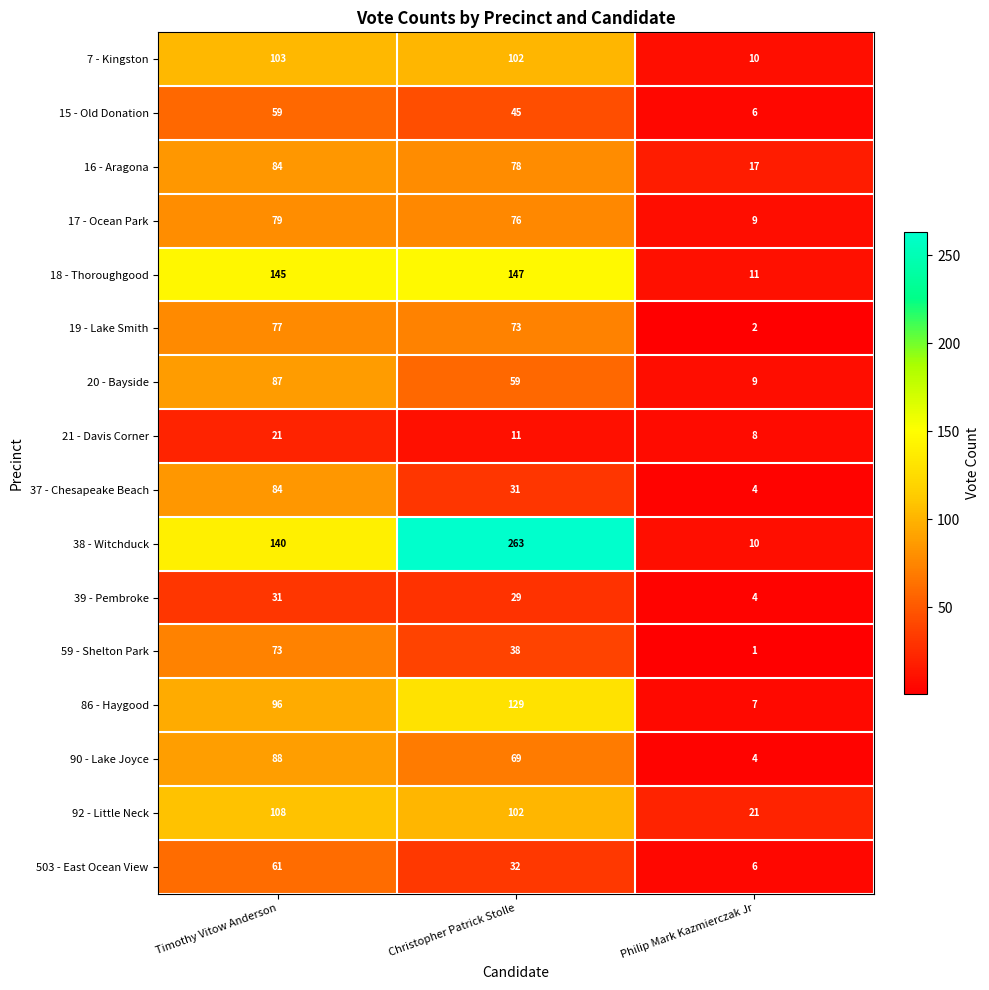

What is the total value across all series at Christopher Patrick Stolle?

1284